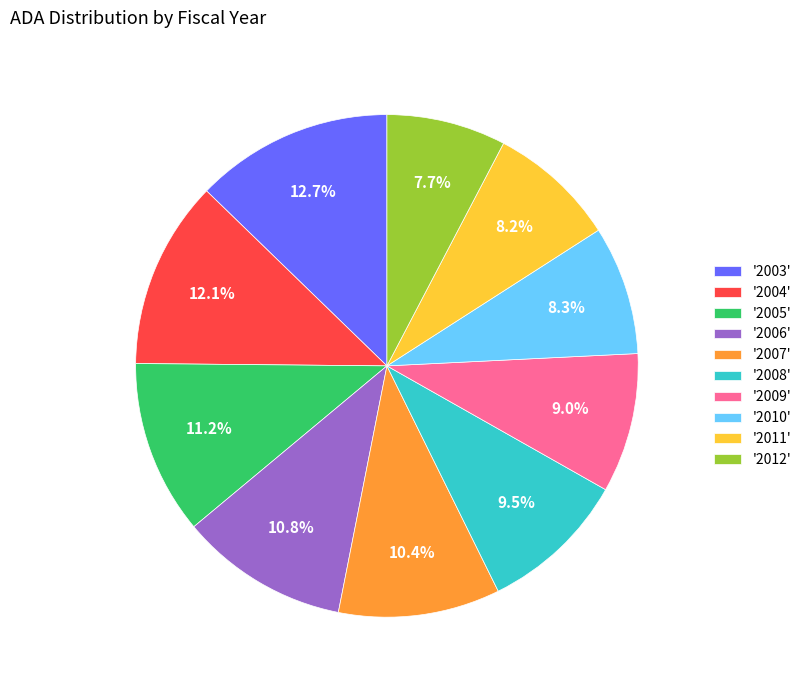

What is the ratio of the value at '2012' to the value at '2003'?

0.6